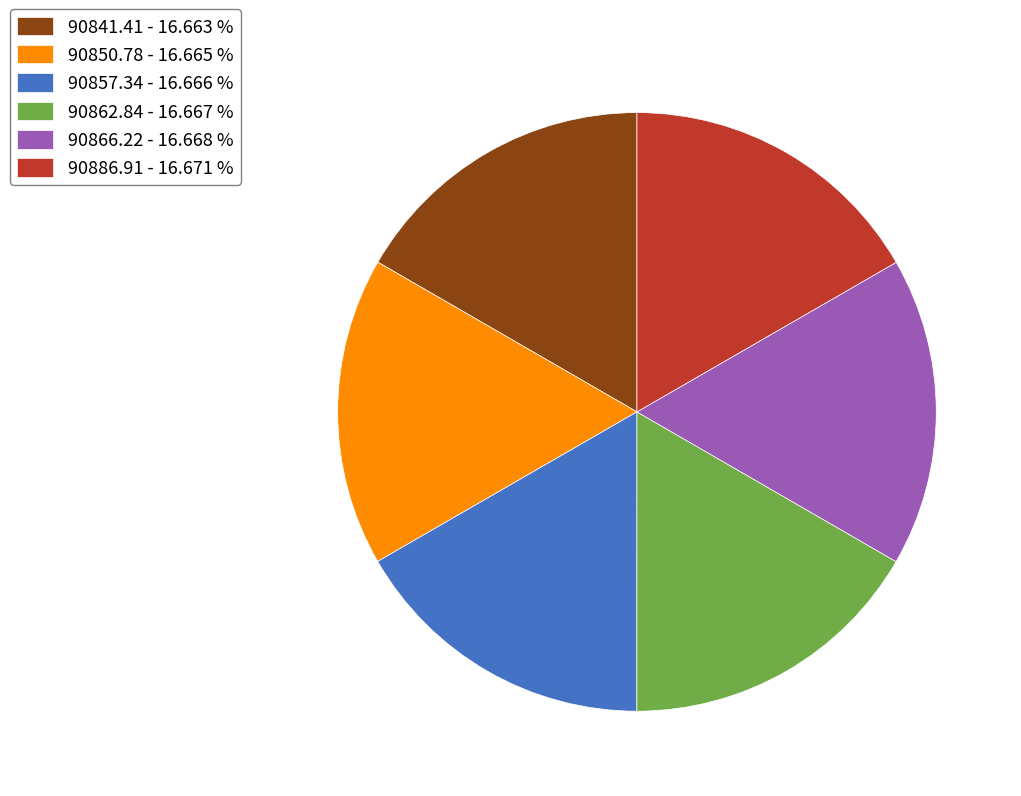

Combined, do 90862.84 - 16.667 % and 90841.41 - 16.663 % account for over 50%?

No